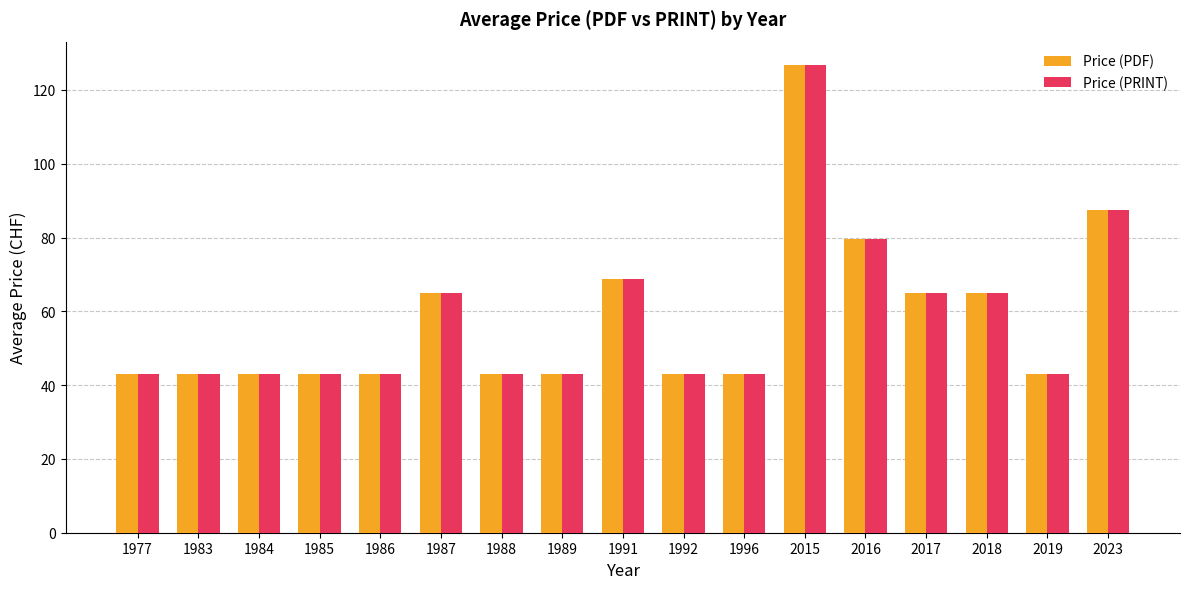

What is the greatest value displayed?

126.8